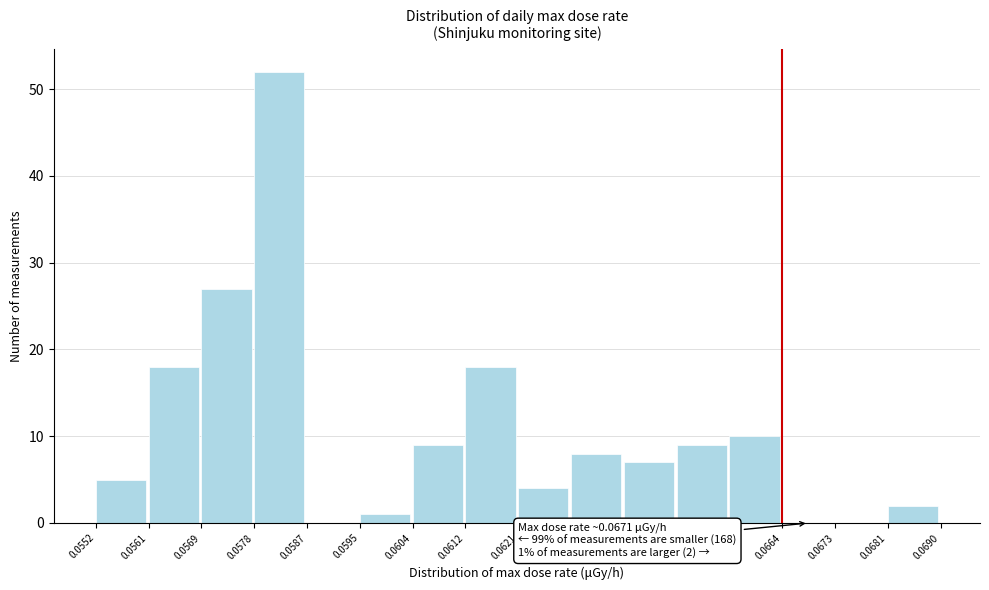

Which range on the x-axis has the tallest bar?

0.0578 to 0.0587